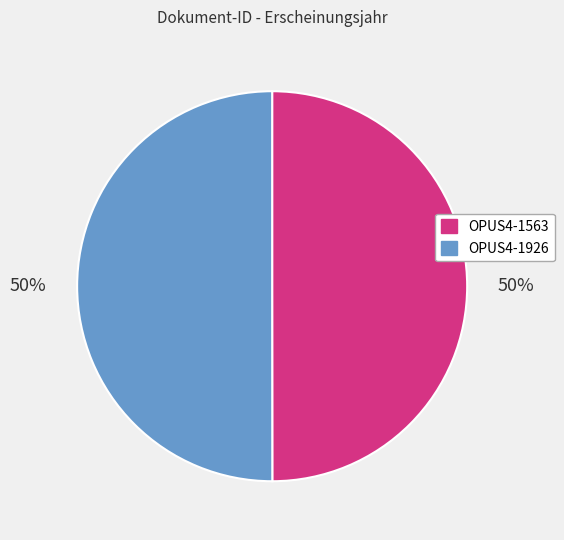

Combined, do OPUS4-1563 and OPUS4-1926 account for over 50%?

Yes